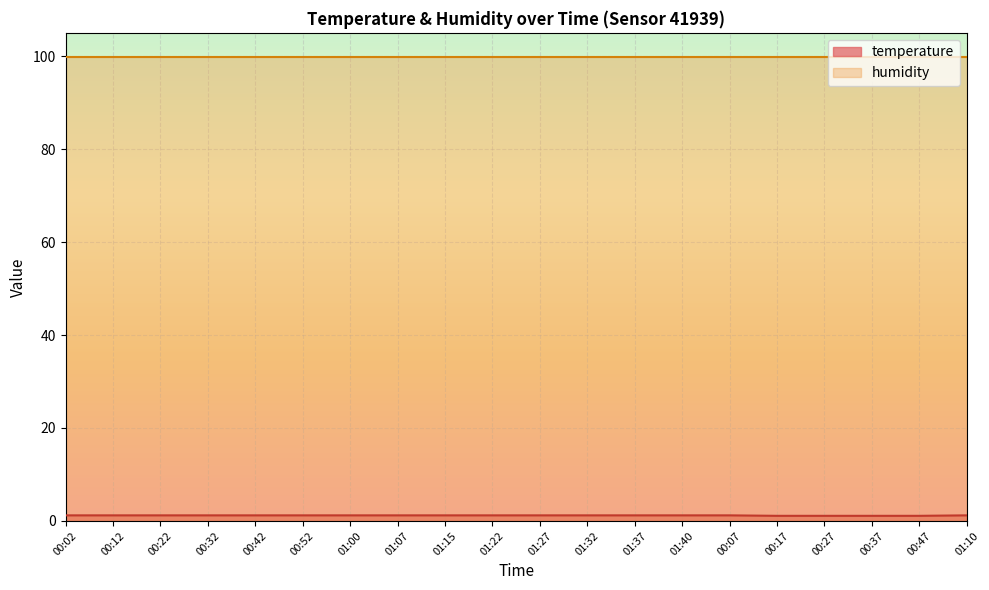

What is the greatest value displayed?

99.9